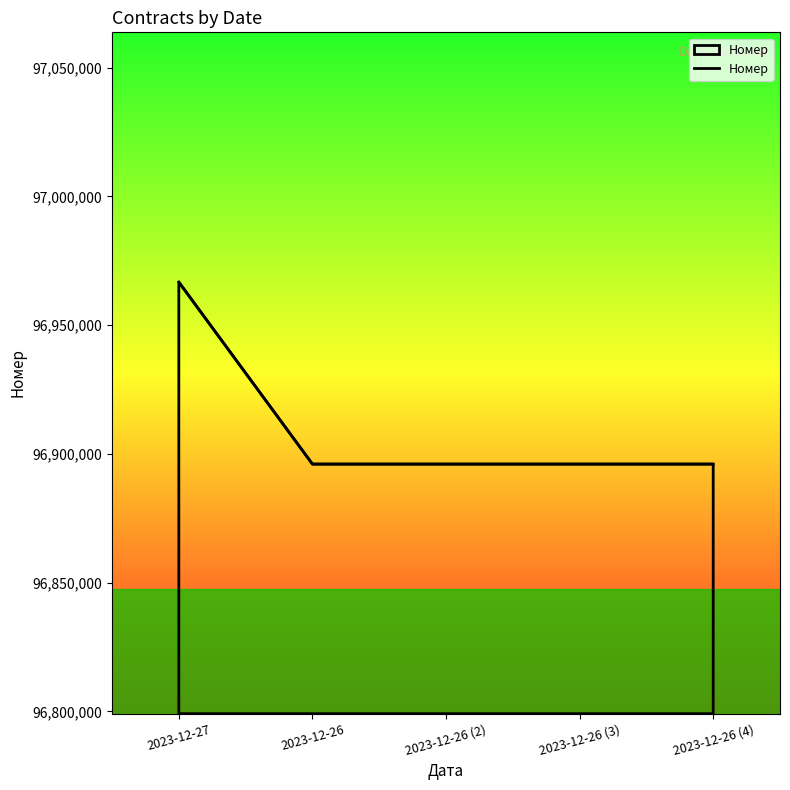

Which category has the highest value across all series?

2023-12-27